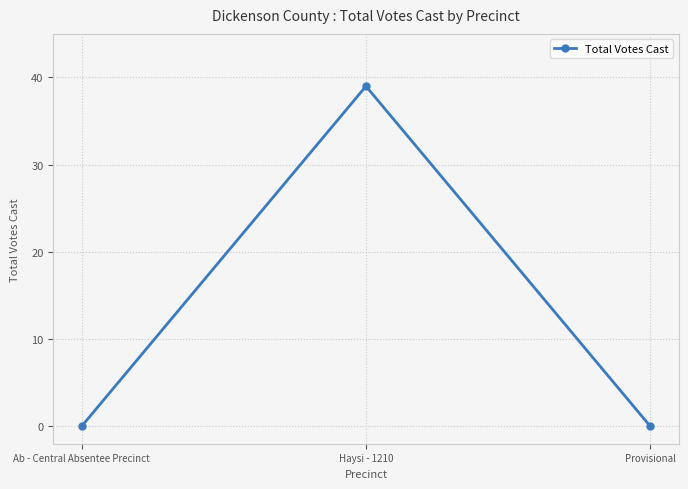

How many data points does each series have?

3